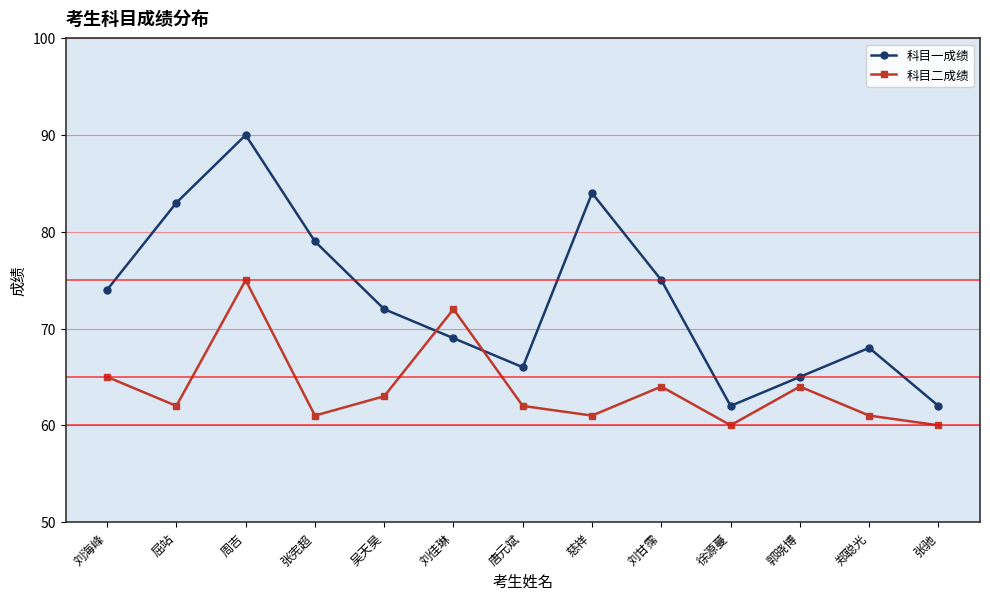

What is the label of the 13th point from the right?

刘海峰